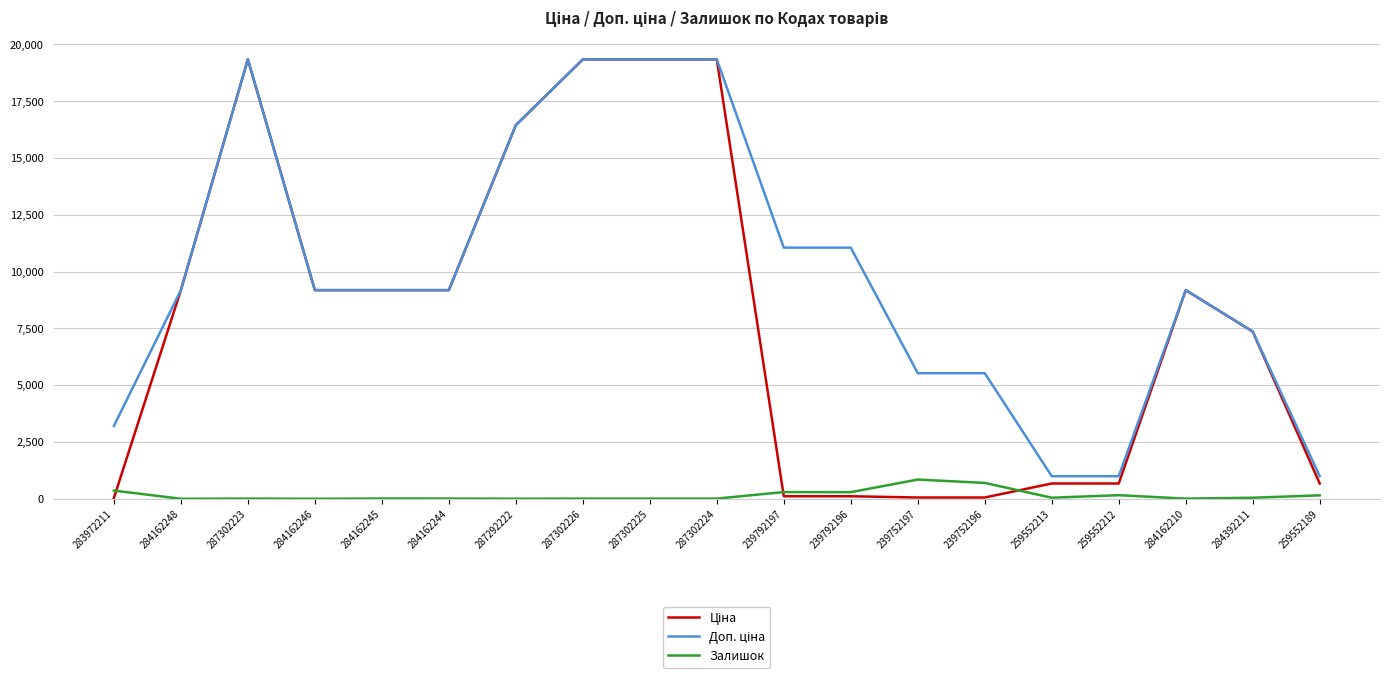

True or false: Залишок has a value of 698.0 at 239752196.

True